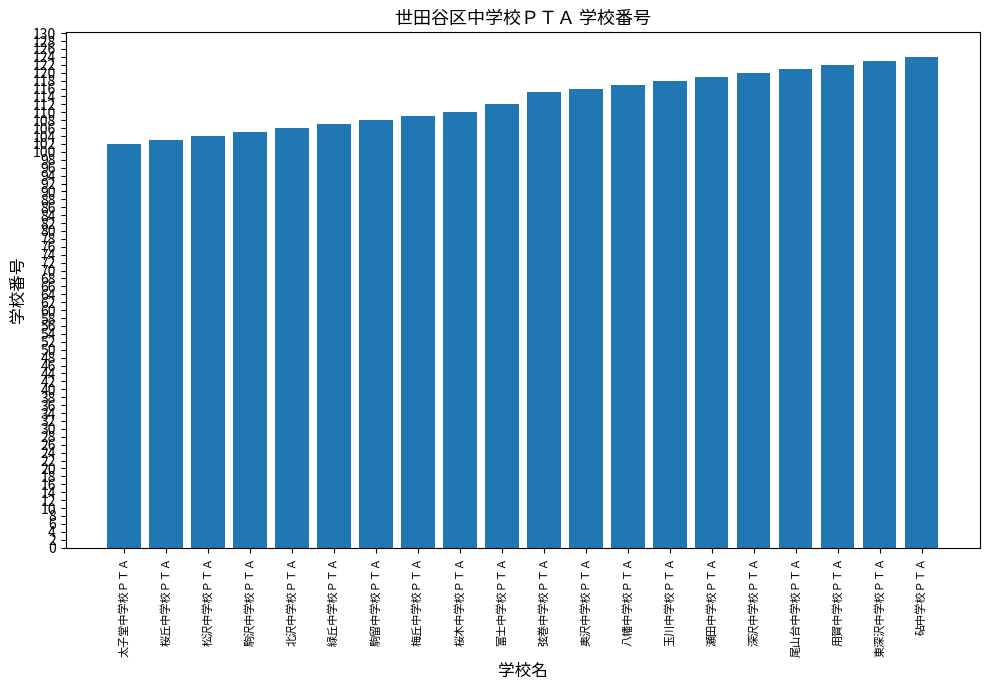

What is the minimum value shown in the chart?

102